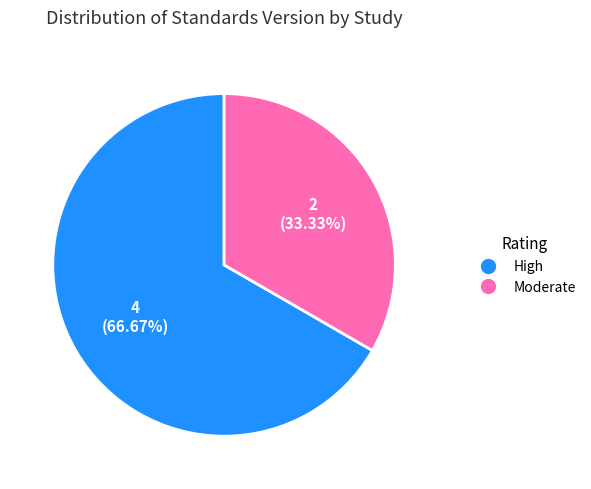

Does any single category account for the majority?

Yes